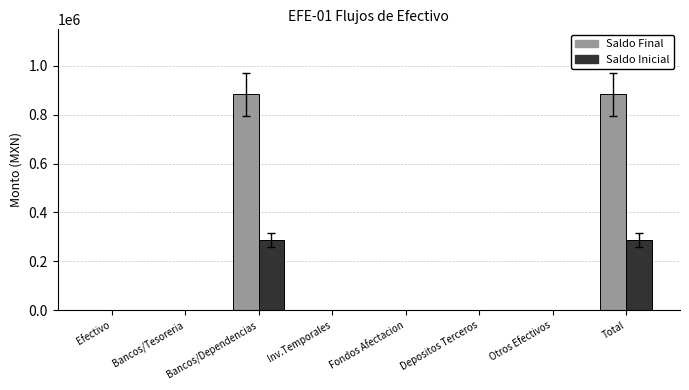

What is the sum of the Saldo Final values at Fondos Afectacion and Total?

883794.0